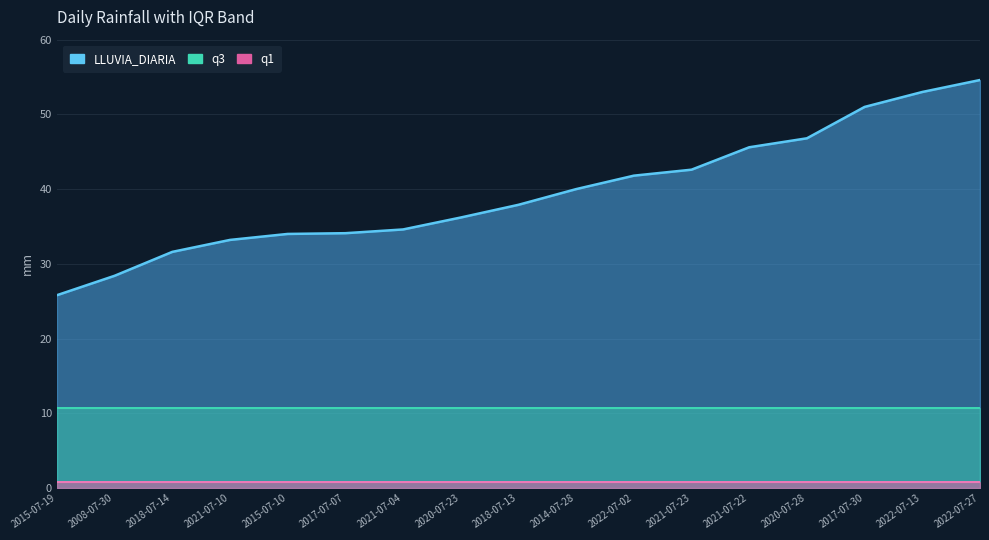

What is the sum of the q3 values at 2017-07-30 and 2021-07-10?

21.4